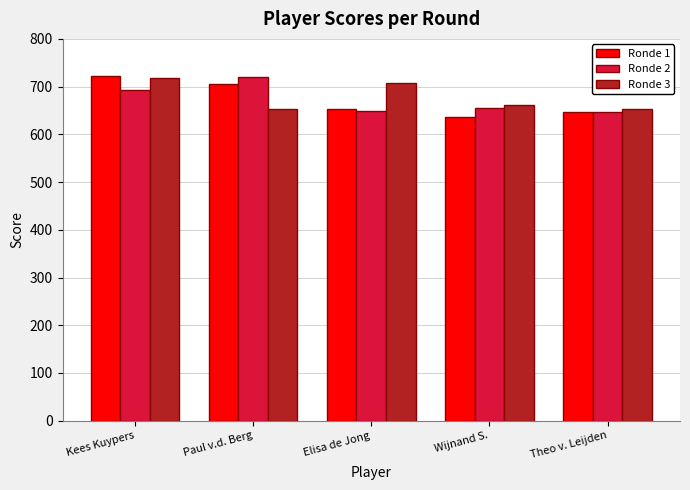

What is the label of the 2nd bar from the right?

Wijnand S.